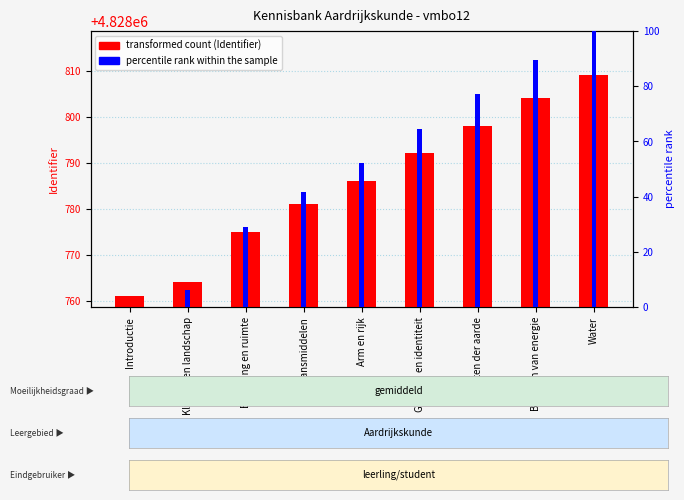

List the labels in order of percentile rank within the sample value, largest first.

Water, Bronnen van energie, Krachten der aarde, Grenzen en identiteit, Arm en rijk, Bestaansmiddelen, Bevolking en ruimte, Klimaat en landschap, Introductie